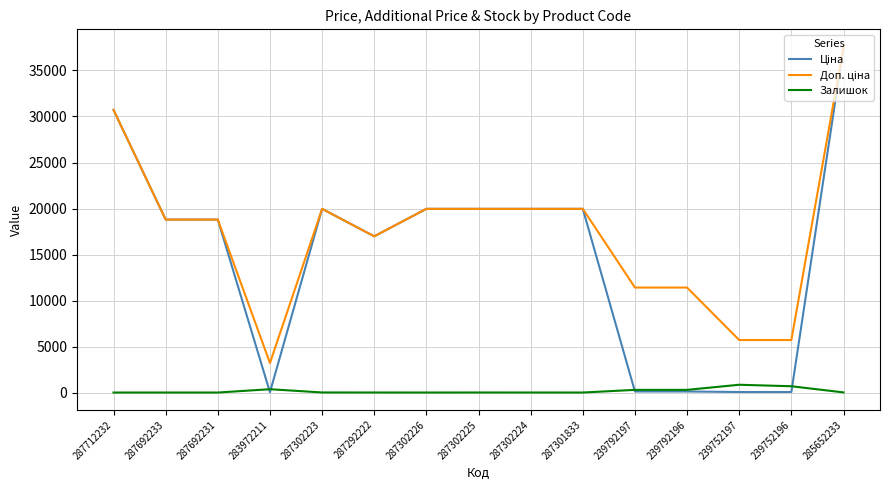

How many distinct data groups are displayed?

3